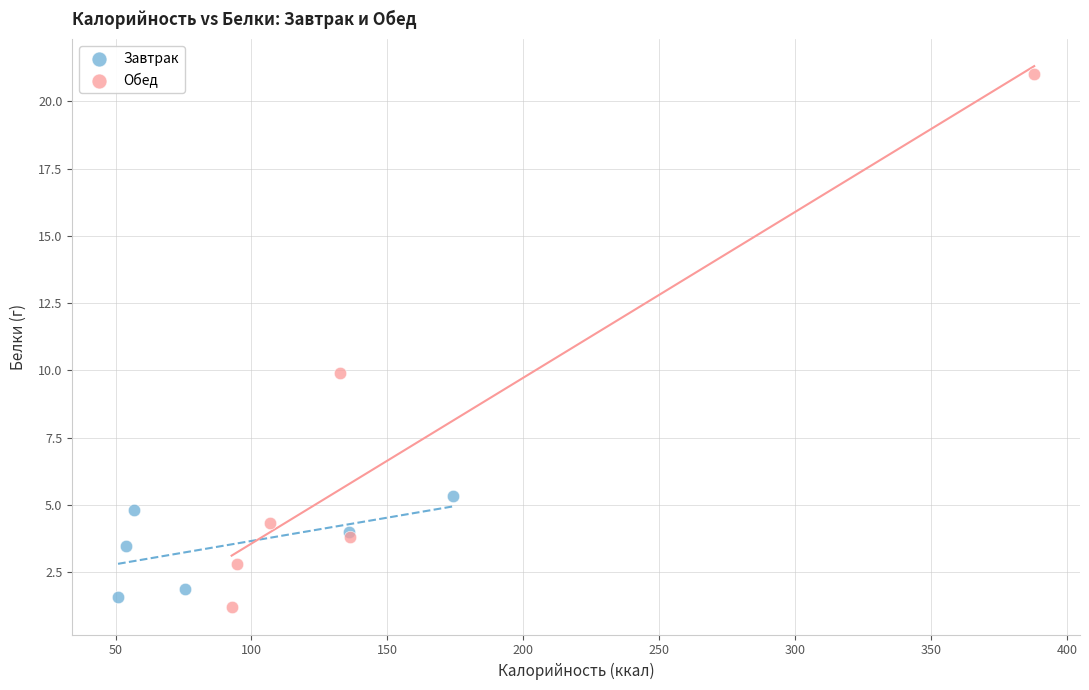

Which series contains the highest Y value?

Обед